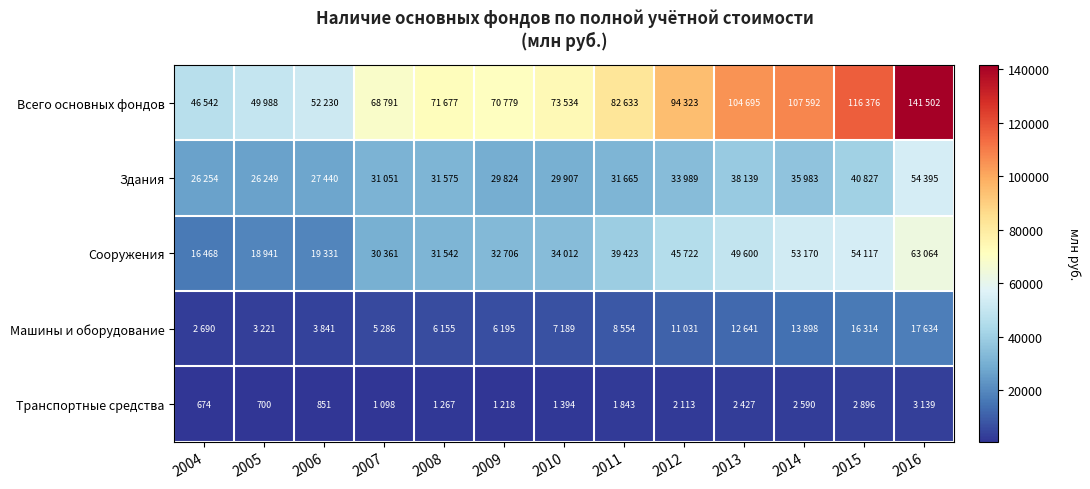

What is the sum of the Транспортные средства values at 2005 and 2008?

1967